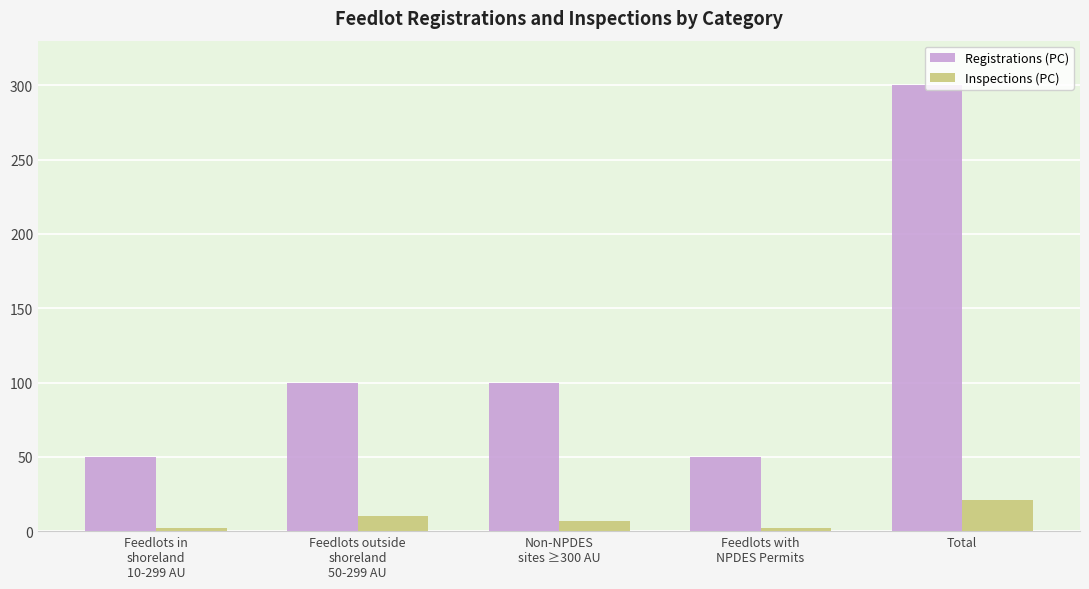

How many Inspections (PC) values are between 2 and 10?

4